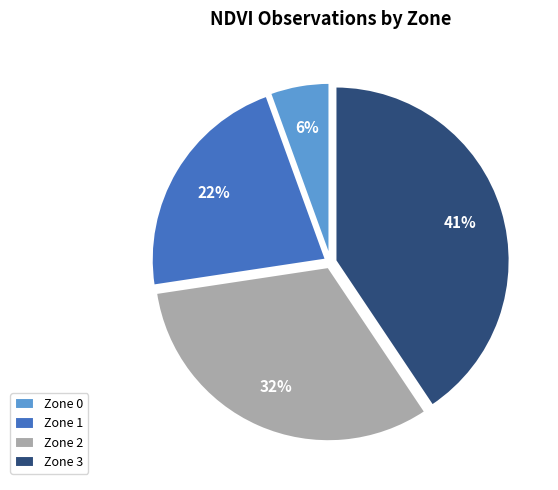

Which category has the biggest portion of the pie?

Zone 3